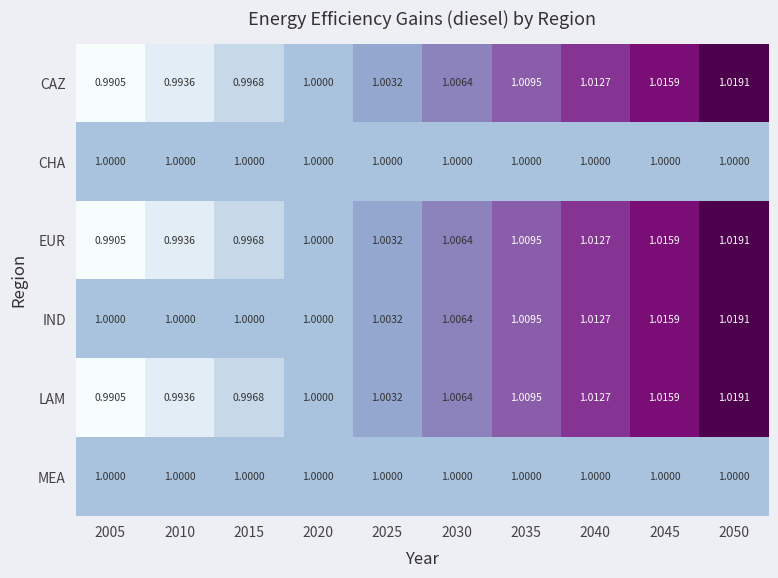

Which series has the largest total across all categories?

IND